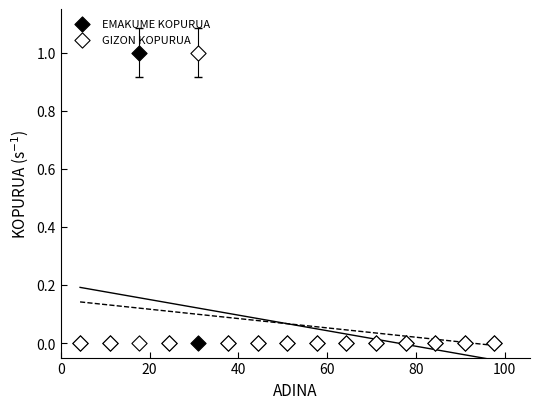

What are all the series names shown in the legend?

EMAKUME KOPURUA, GIZON KOPURUA